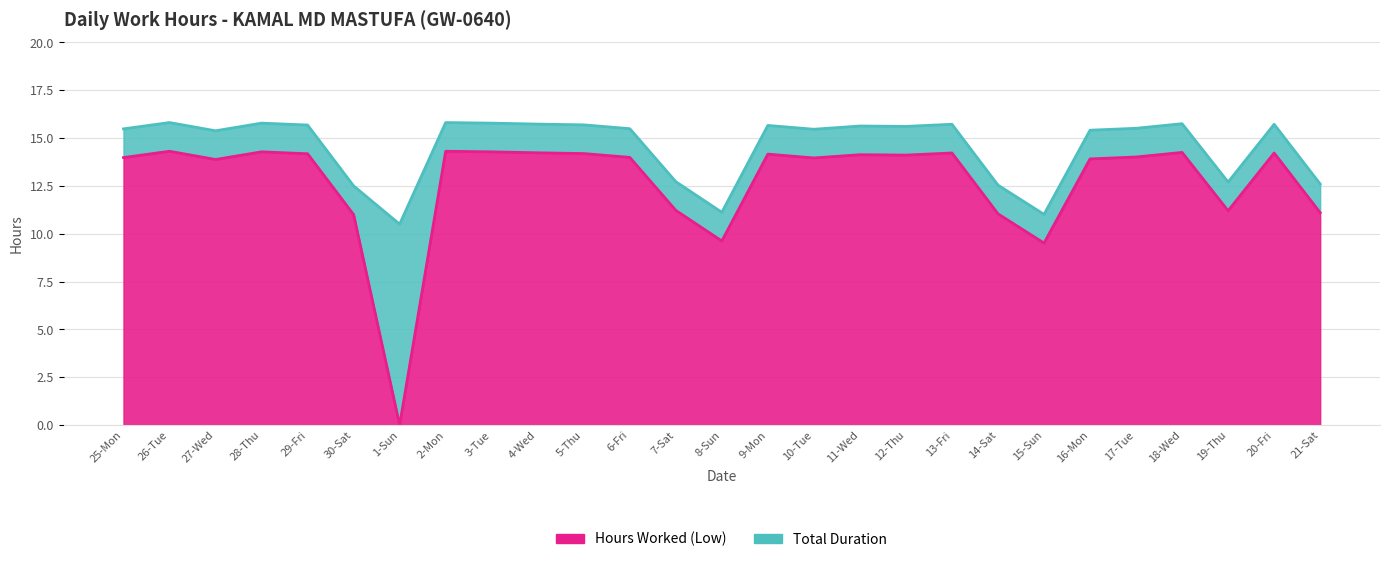

Reading left to right, transcribe all the data shown in this chart.

Hours Worked (Low): 25-Mon=14.0	26-Tue=14.3	27-Wed=13.9	28-Thu=14.3	29-Fri=14.2	30-Sat=11.0	1-Sun=0.0	2-Mon=14.3	3-Tue=14.3	4-Wed=14.2	5-Thu=14.2	6-Fri=14.0	7-Sat=11.2	8-Sun=9.6	9-Mon=14.2	10-Tue=14.0	11-Wed=14.1	12-Thu=14.1	13-Fri=14.2	14-Sat=11.0	15-Sun=9.5	16-Mon=13.9	17-Tue=14.0	18-Wed=14.2	19-Thu=11.2	20-Fri=14.2	21-Sat=11.1
Total Duration: 25-Mon=15.5	26-Tue=15.8	27-Wed=15.4	28-Thu=15.8	29-Fri=15.7	30-Sat=12.5	1-Sun=10.5	2-Mon=15.8	3-Tue=15.8	4-Wed=15.7	5-Thu=15.7	6-Fri=15.5	7-Sat=12.7	8-Sun=11.1	9-Mon=15.7	10-Tue=15.5	11-Wed=15.6	12-Thu=15.6	13-Fri=15.7	14-Sat=12.5	15-Sun=11.0	16-Mon=15.4	17-Tue=15.5	18-Wed=15.8	19-Thu=12.7	20-Fri=15.7	21-Sat=12.6